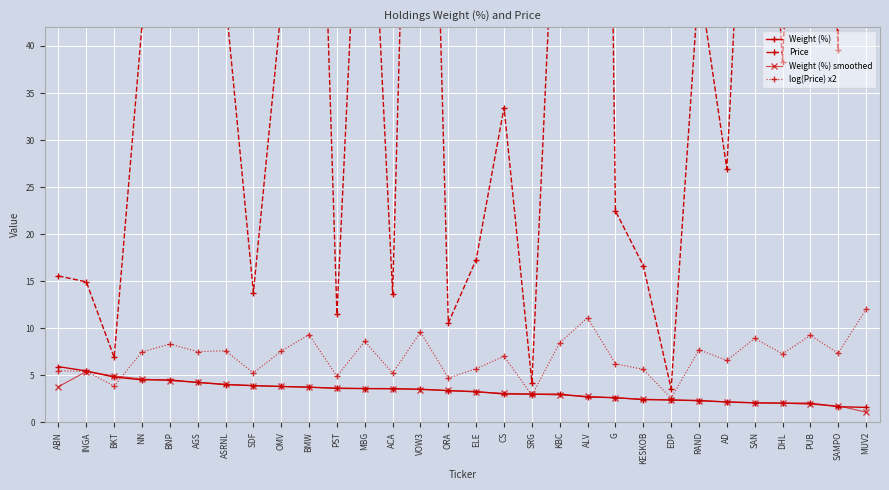

True or false: Price and log(Price) x2 cross at least once.

False